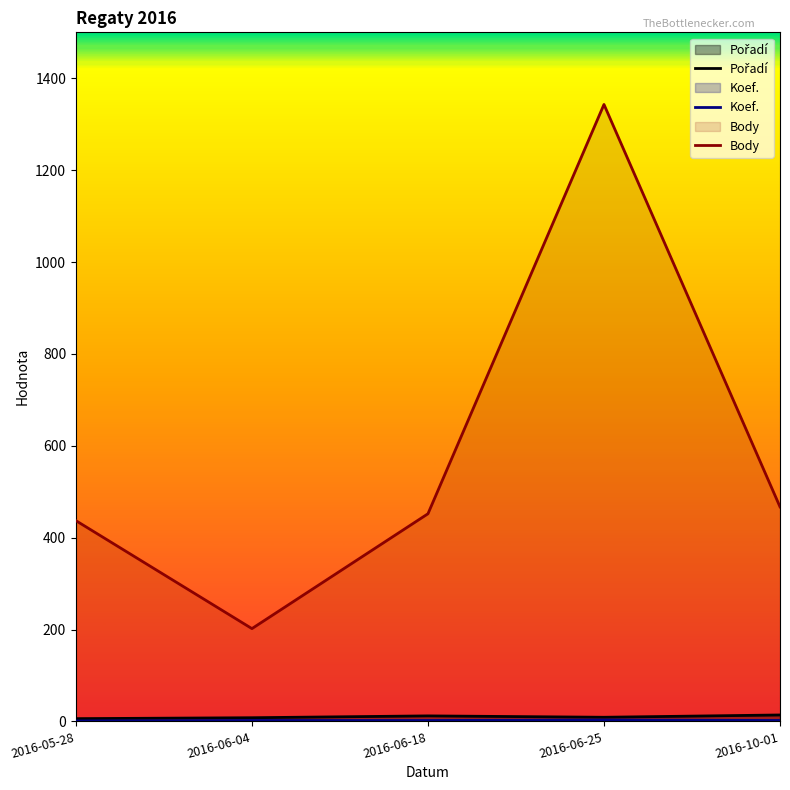

What is the value of the Pořadí point at the 3rd from the left?

12